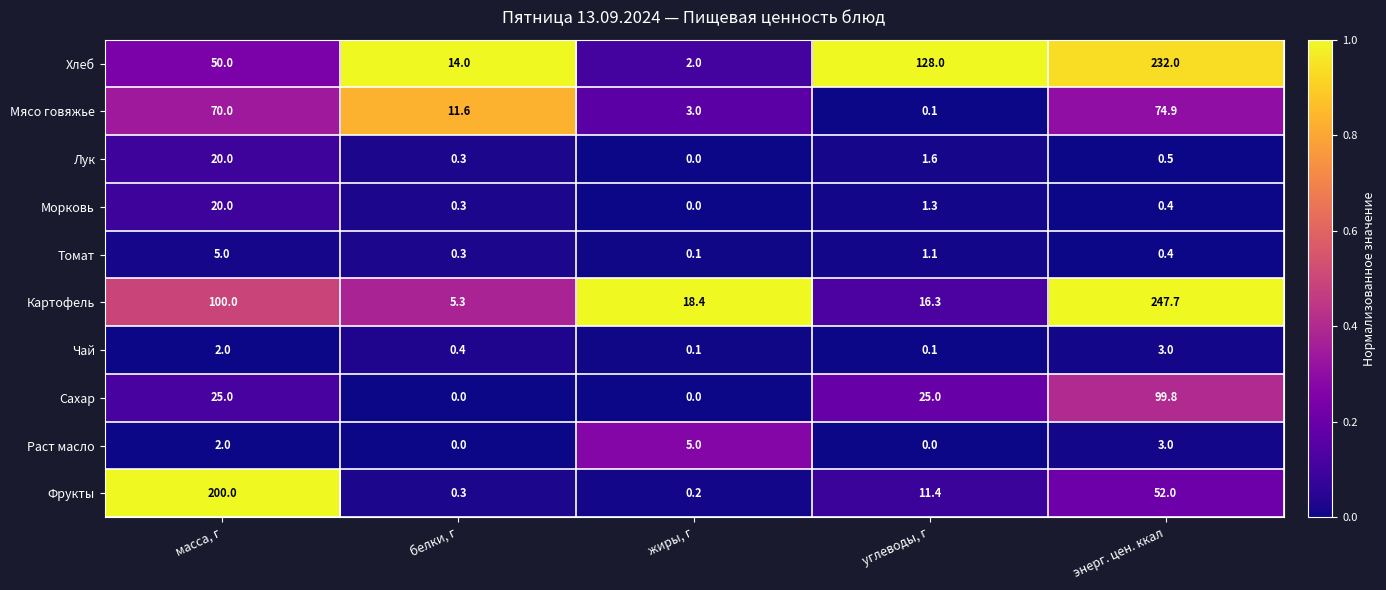

What is the approximate value of Картофель at энерг. цен. ккал?

247.7